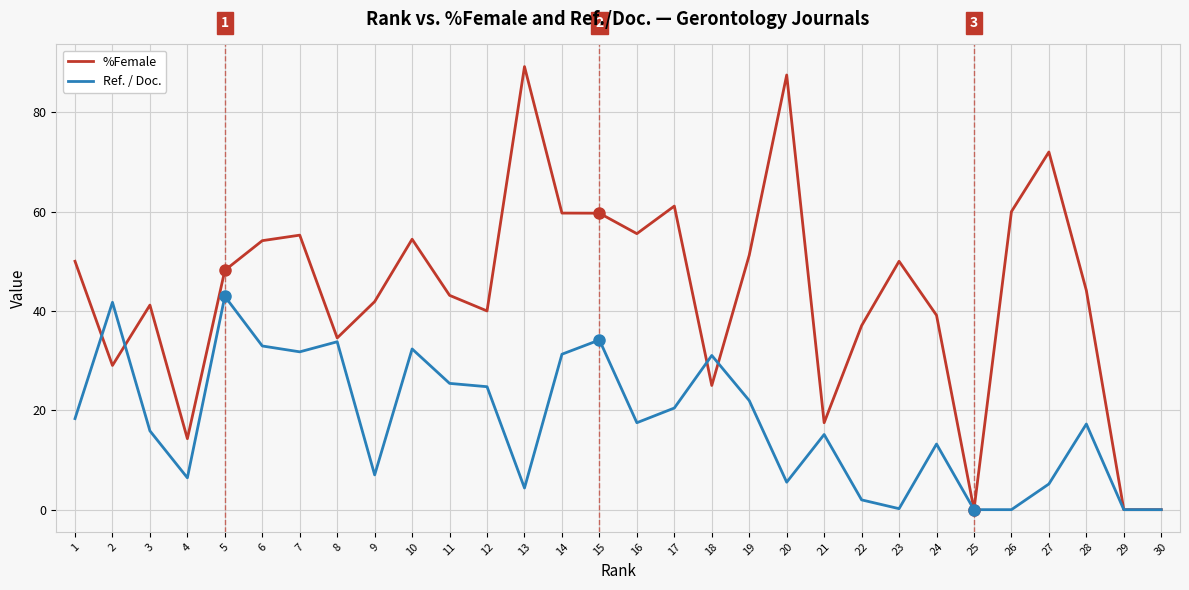

Where is the first local minimum for Ref. / Doc.?

4